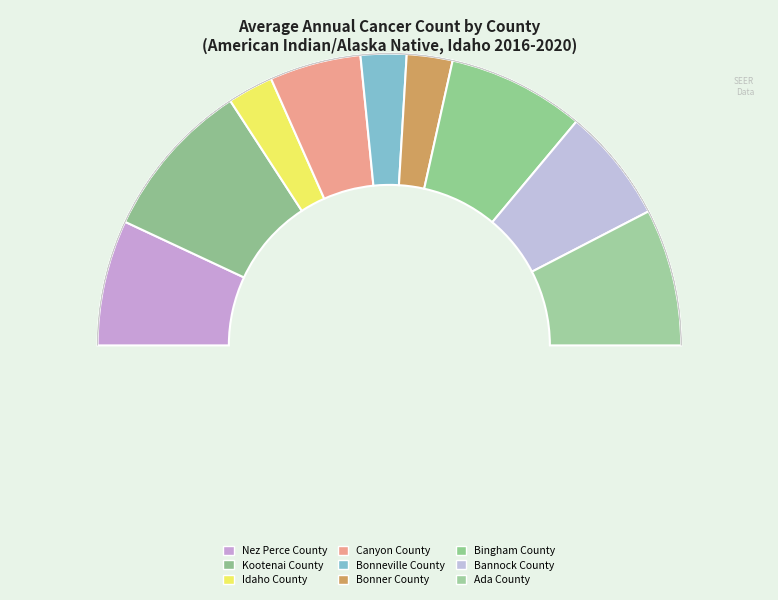

How many segments does this pie chart have?

10